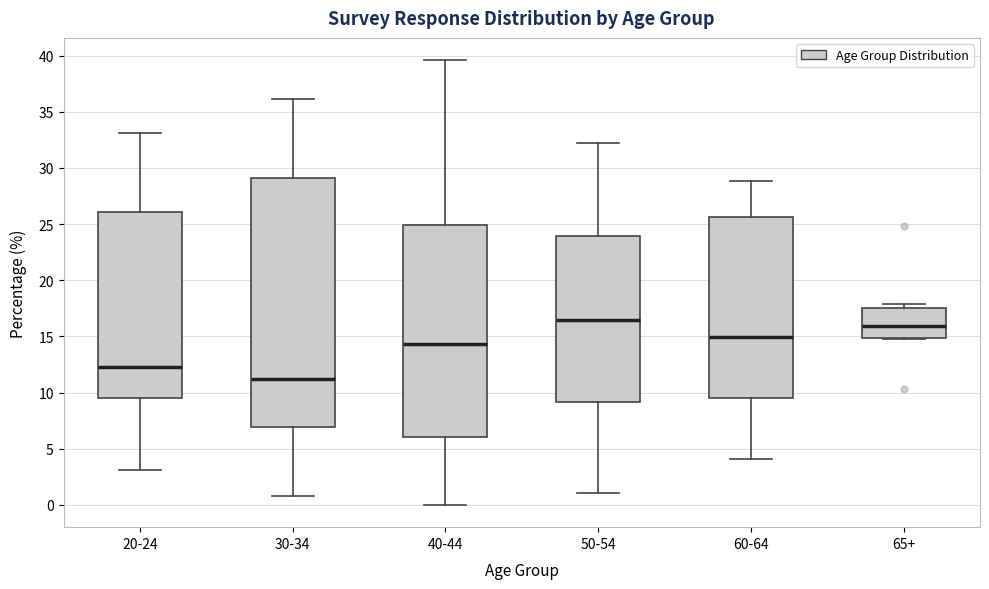

Where does the median line of the box for 50-54 sit on the y-axis? The values are not printed on the chart, so give them approximately, as read against the axis.

16.5